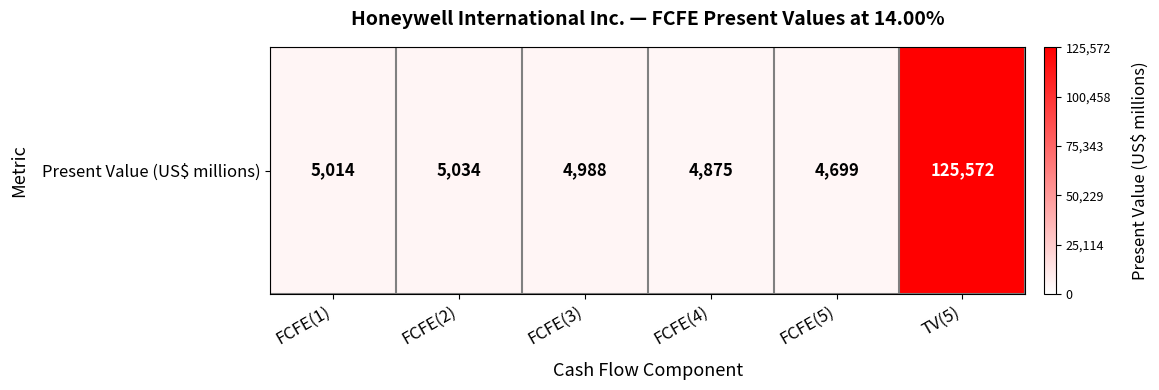

List the labels in order of value, smallest first.

FCFE(5), FCFE(4), FCFE(3), FCFE(1), FCFE(2), TV(5)